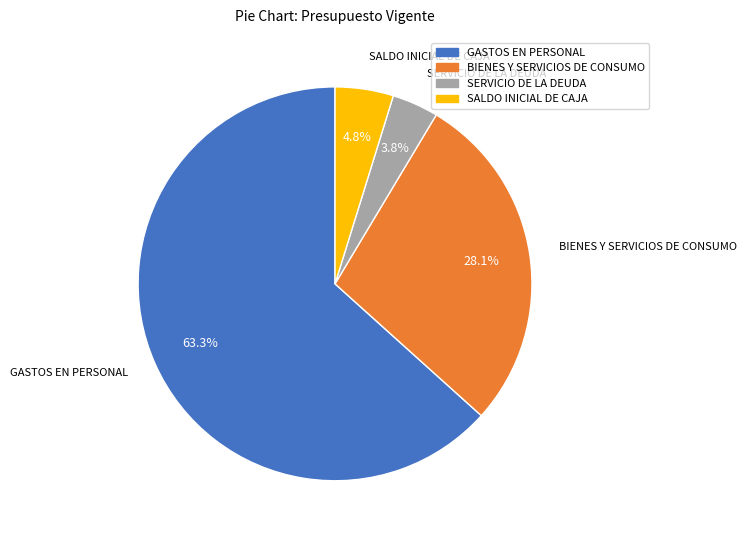

To the nearest percent, what is the average slice percentage?

25%